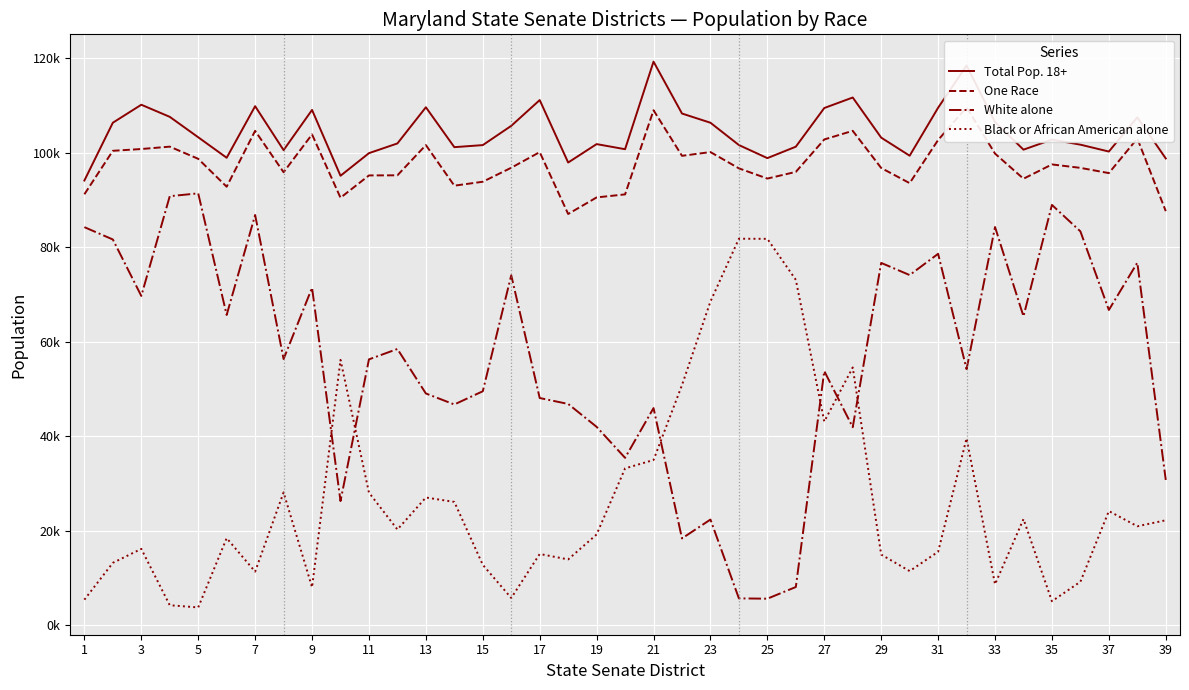

What is the greatest value displayed?

119320